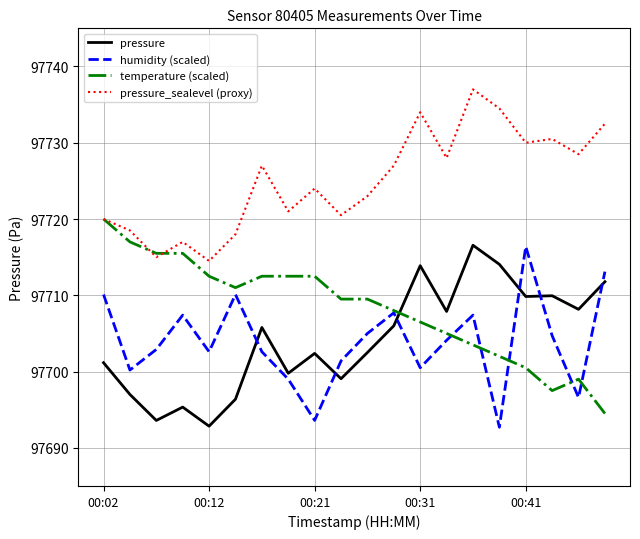

What is the smallest value displayed?

97692.7